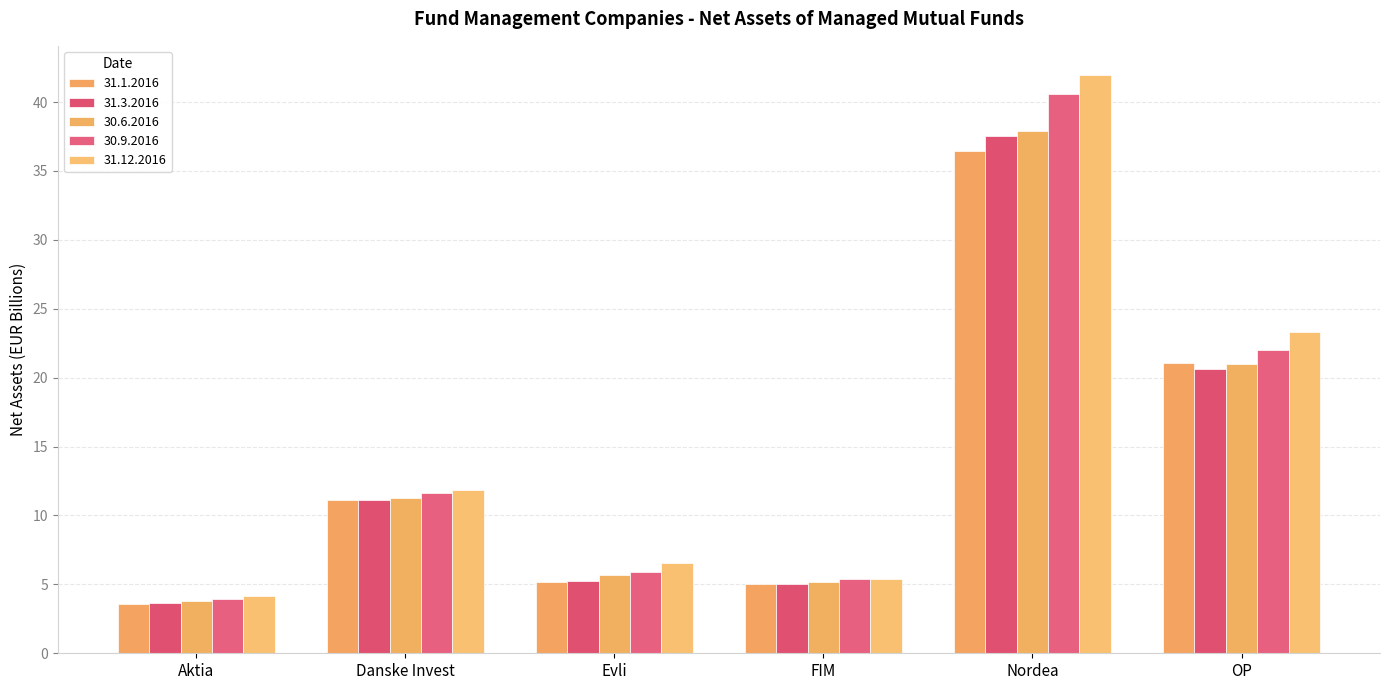

Are the bars horizontal?

No